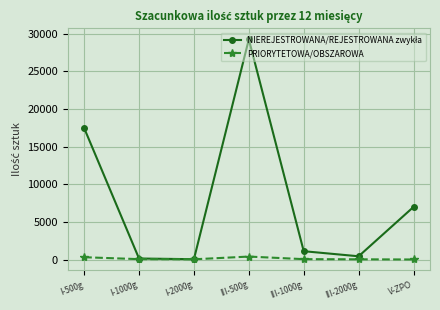

At which category is the sum across all series the highest?

III-500g